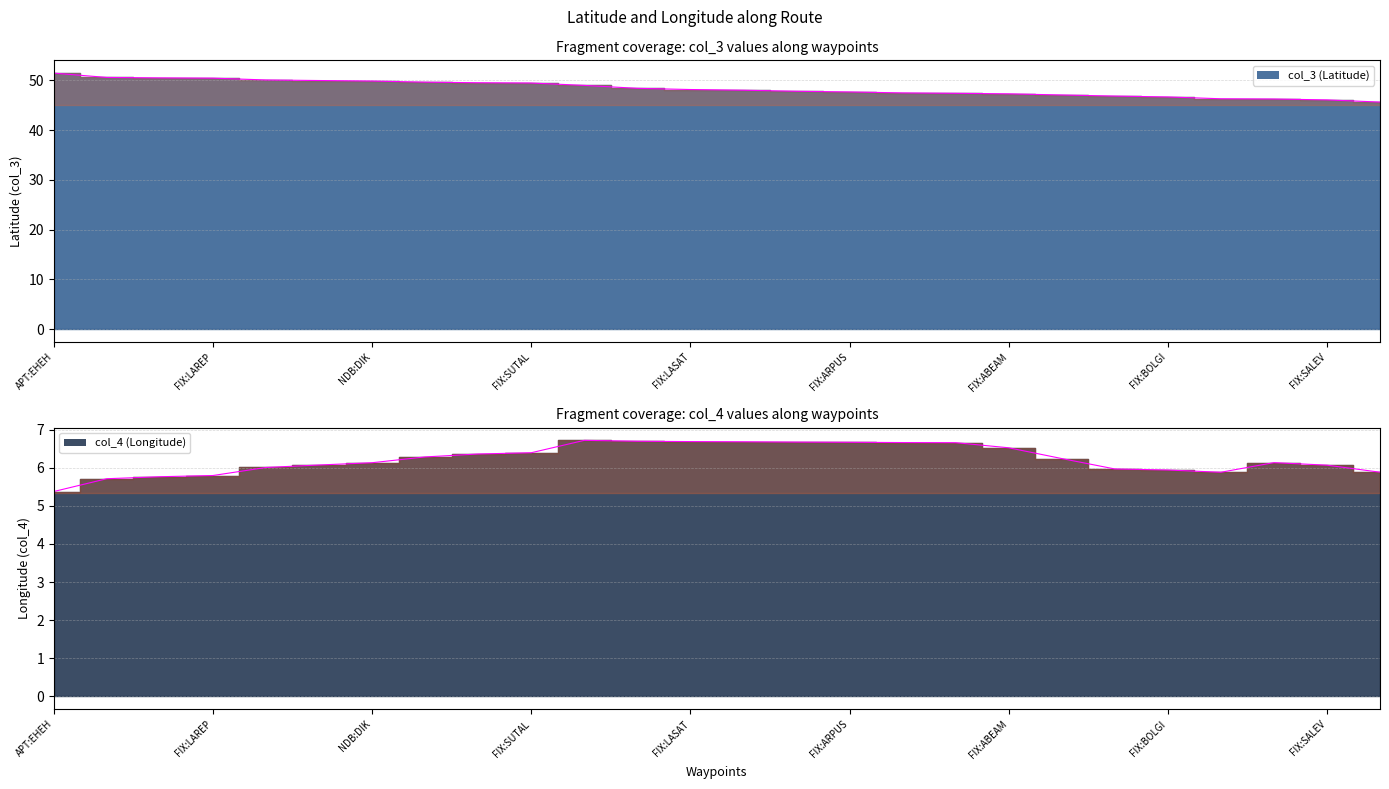

Which series has the largest total across all categories?

col_3